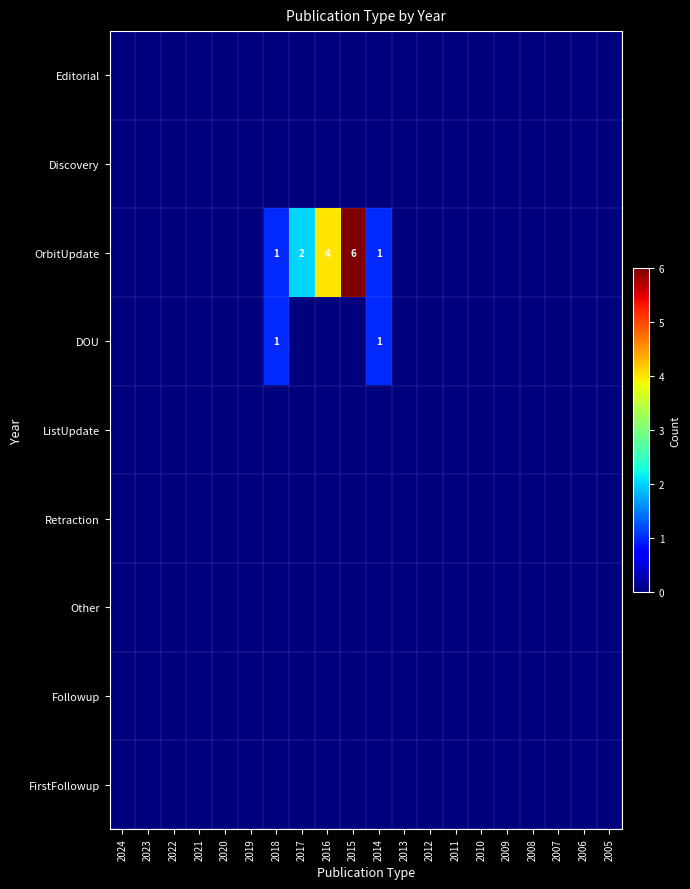

How many categories are shown in the chart?

20